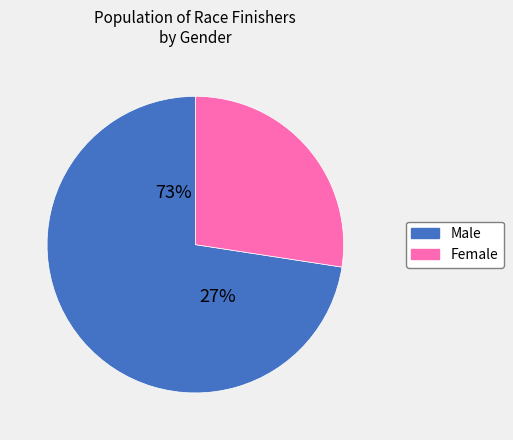

Which has a higher value, Male or Female?

Male